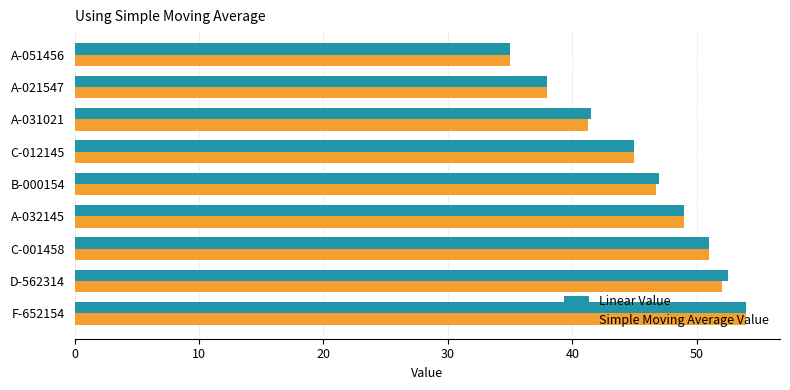

At which label does Linear Value reach its peak?

F-652154